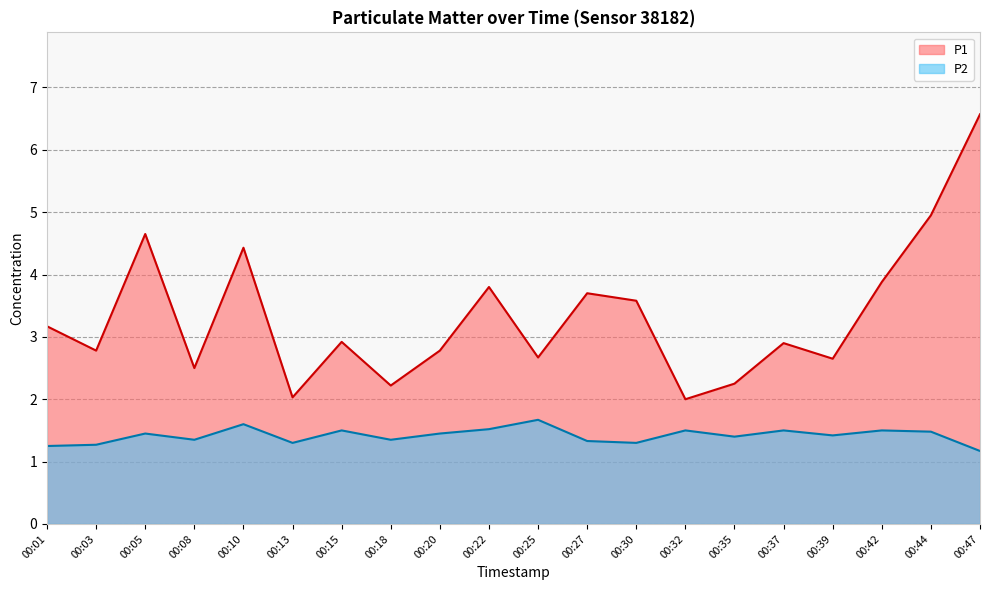

At which category is the sum across all series the highest?

00:47